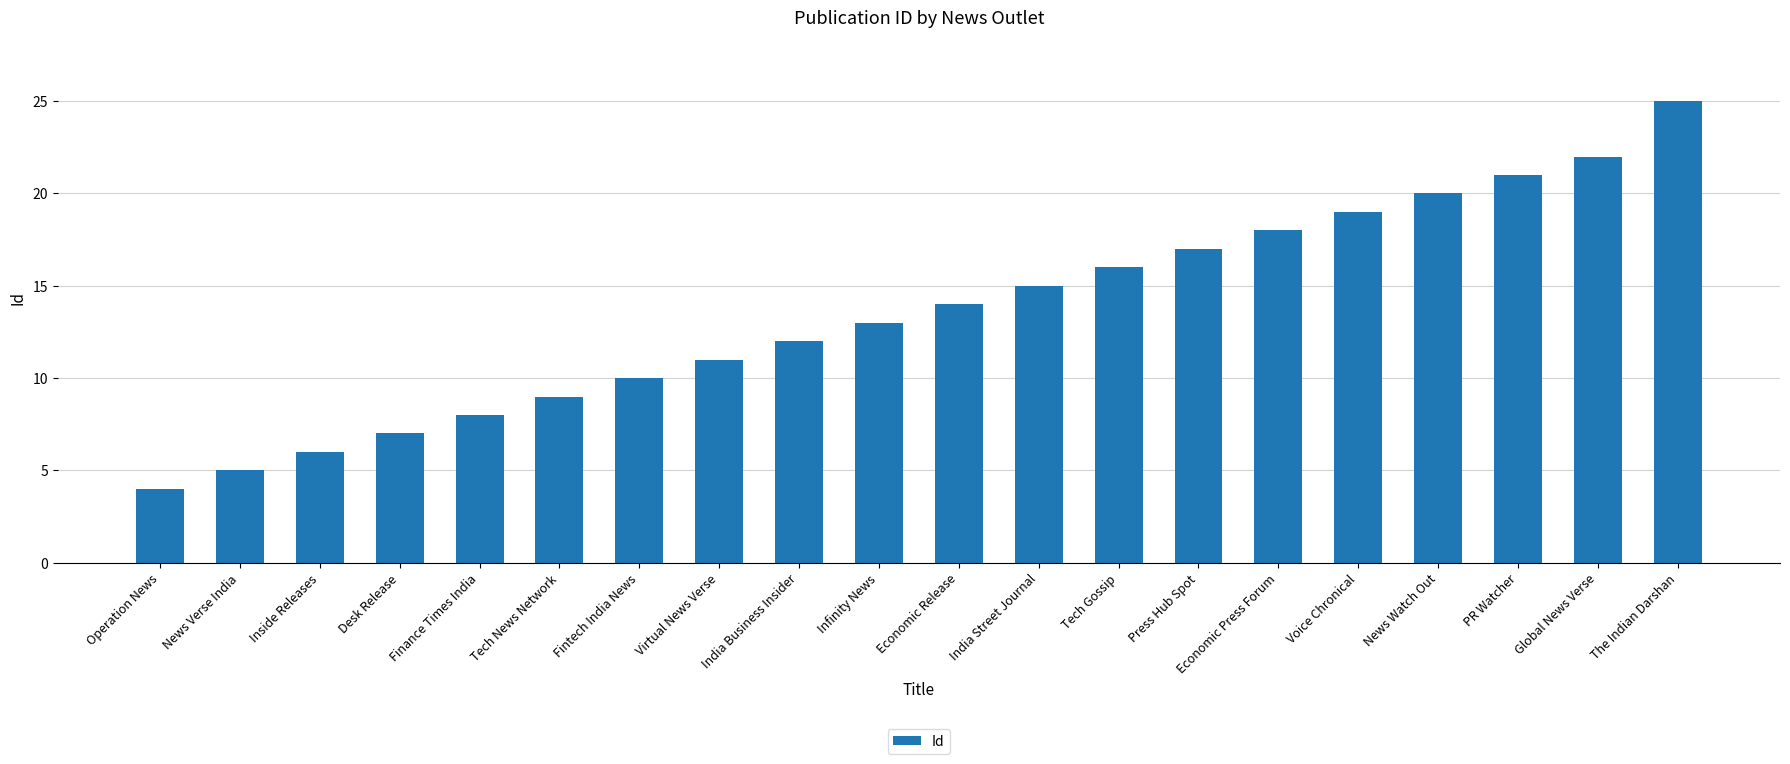

What is the smallest value displayed?

4